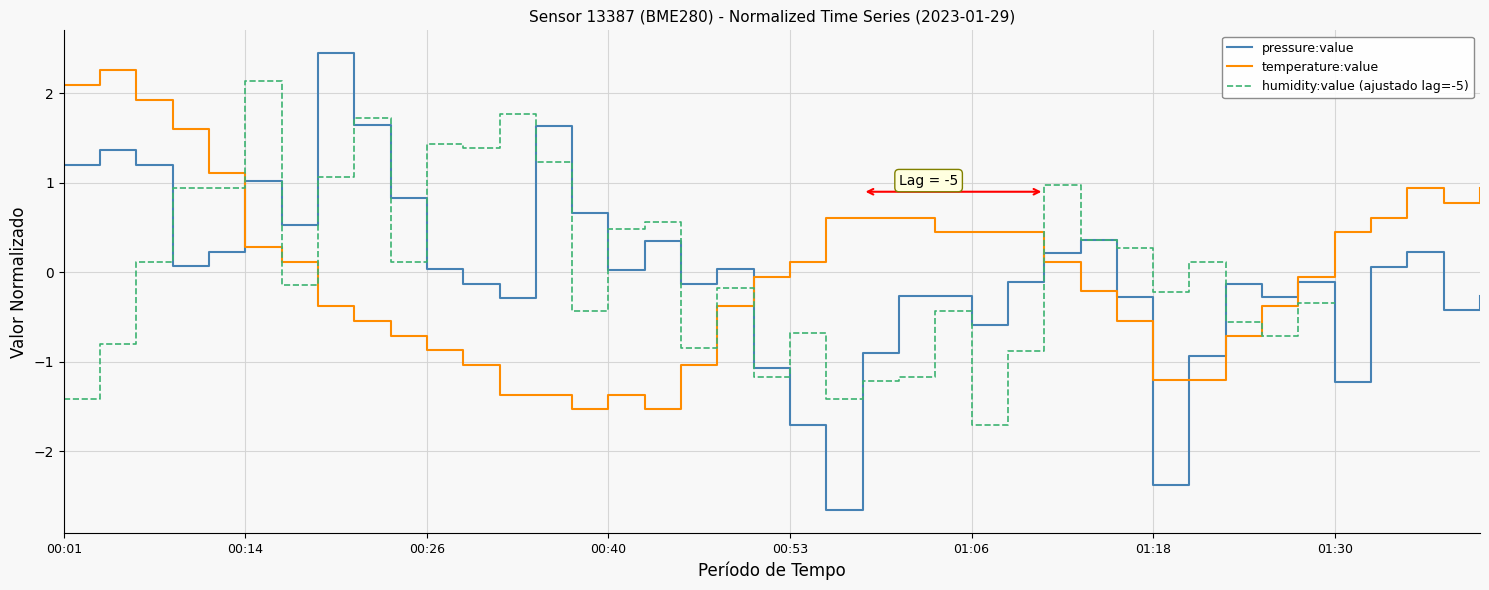

What is the difference between the second highest and minimum values in the temperature:value series?

3.6